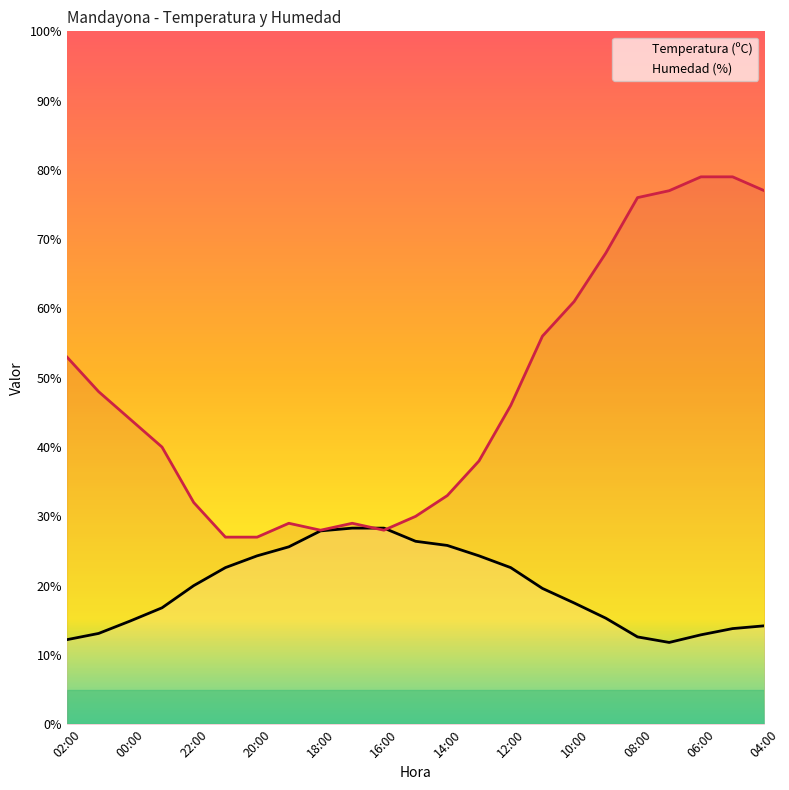

Which series ends up on top after the final intersection of Humedad (%) and Temperatura (ºC)?

Humedad (%)